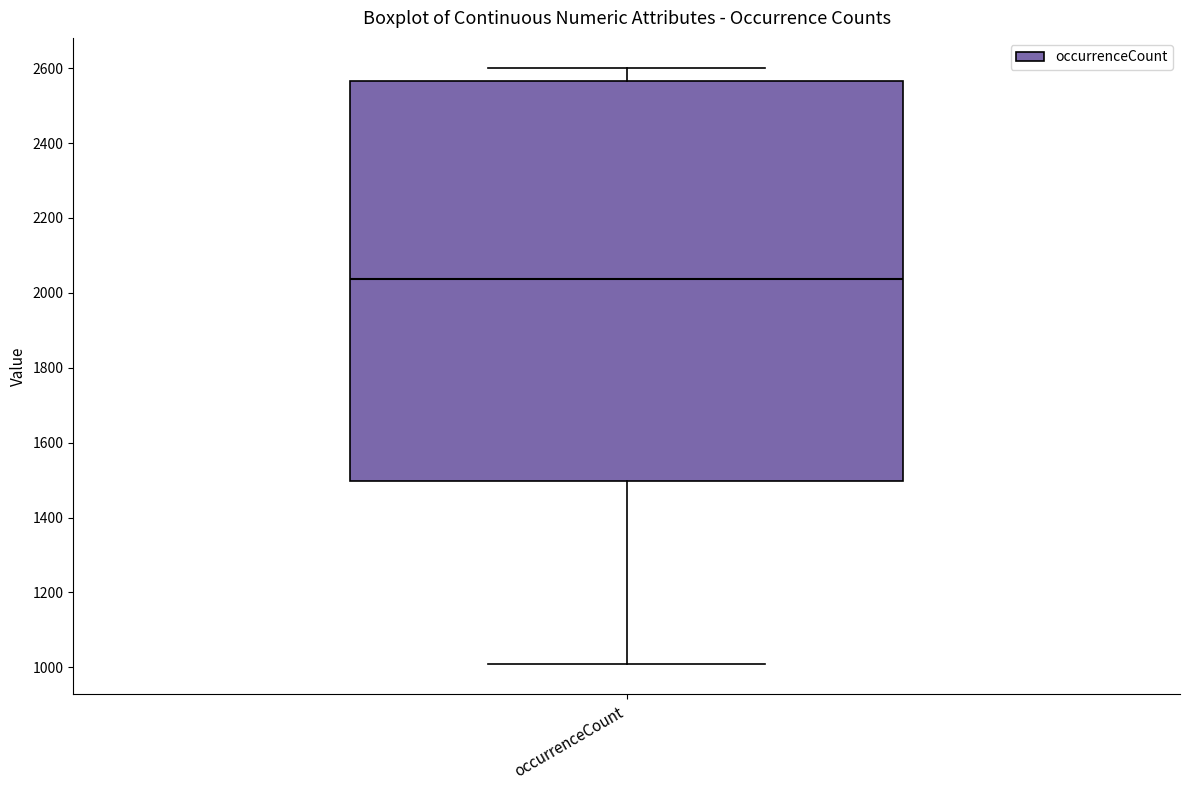

Where does the upper whisker of the box for occurrenceCount end on the y-axis? The values are not printed on the chart, so give them approximately, as read against the axis.

2600